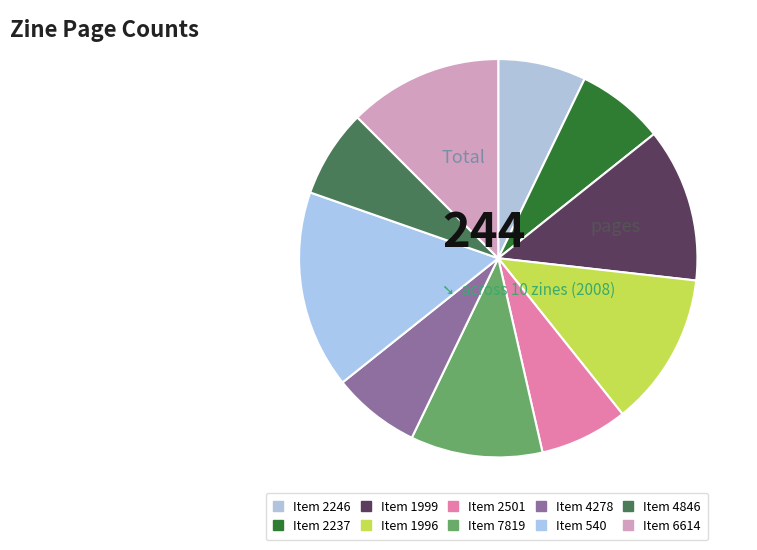

How many segments does this pie chart have?

10